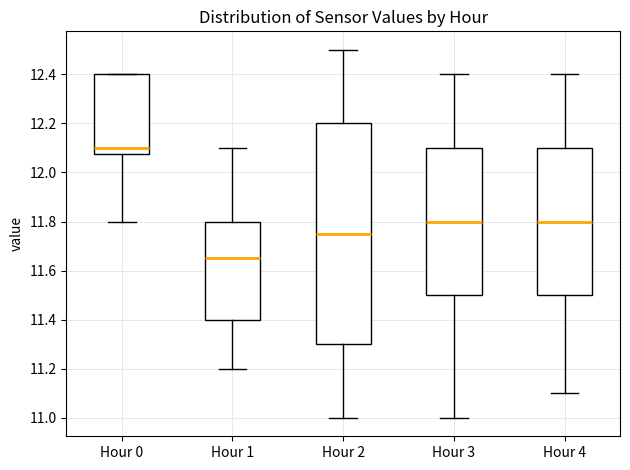

Reading left to right, read every box against the y-axis: the position of its median line, the range the box covers, and the ends of its whiskers. The values are not printed on the chart, so give them approximately, as read against the axis.

Hour 0: median 12.10, box 12.08 to 12.40, whiskers 11.80 to 12.40
Hour 1: median 11.66, box 11.40 to 11.80, whiskers 11.20 to 12.10
Hour 2: median 11.76, box 11.30 to 12.20, whiskers 11.00 to 12.50
Hour 3: median 11.80, box 11.50 to 12.10, whiskers 11.00 to 12.40
Hour 4: median 11.80, box 11.50 to 12.10, whiskers 11.10 to 12.40